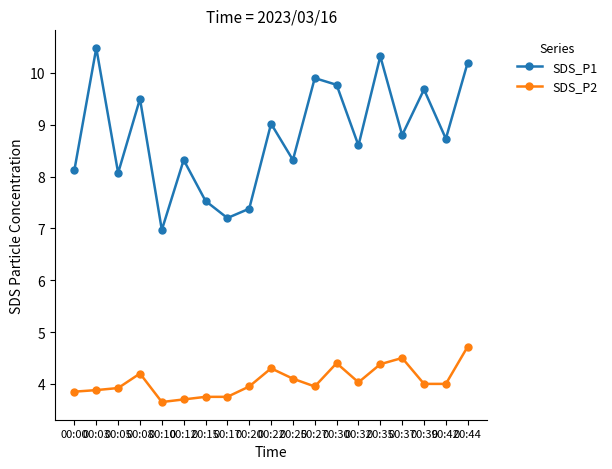

The SDS_P1 series shows 3.0 at 00:12. True or false?

False